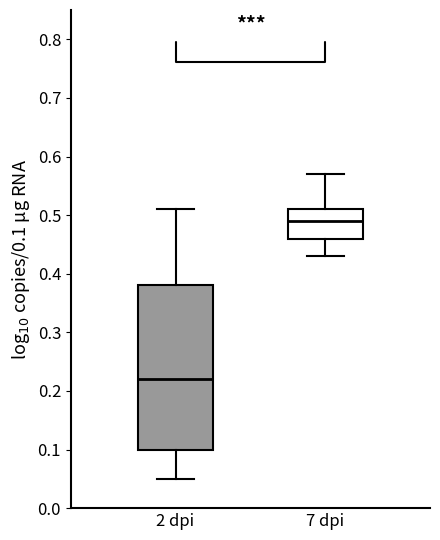

Reading left to right, read every box against the y-axis: the position of its median line, the range the box covers, and the ends of its whiskers. The values are not printed on the chart, so give them approximately, as read against the axis.

2 dpi: median 0.22, box 0.10 to 0.38, whiskers 0.05 to 0.51
7 dpi: median 0.49, box 0.46 to 0.51, whiskers 0.43 to 0.57